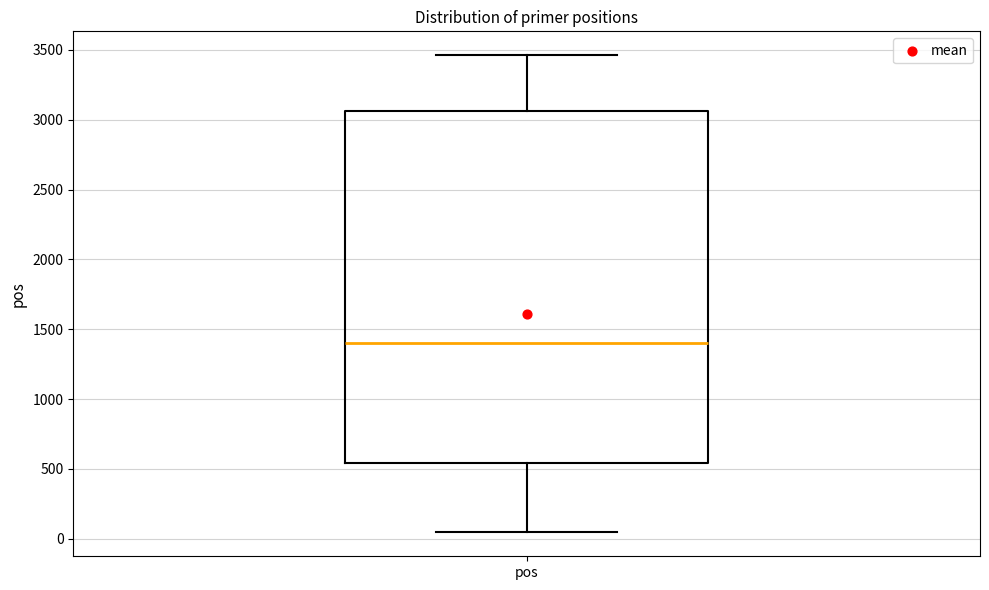

Transcribe this box plot: give where the median line is, the range the box spans, and where the two whiskers end, as read against the y-axis. The values are not printed on the chart, so give them approximately, as read against the axis.

median 1400, box 550 to 3050, whiskers 50 to 3450